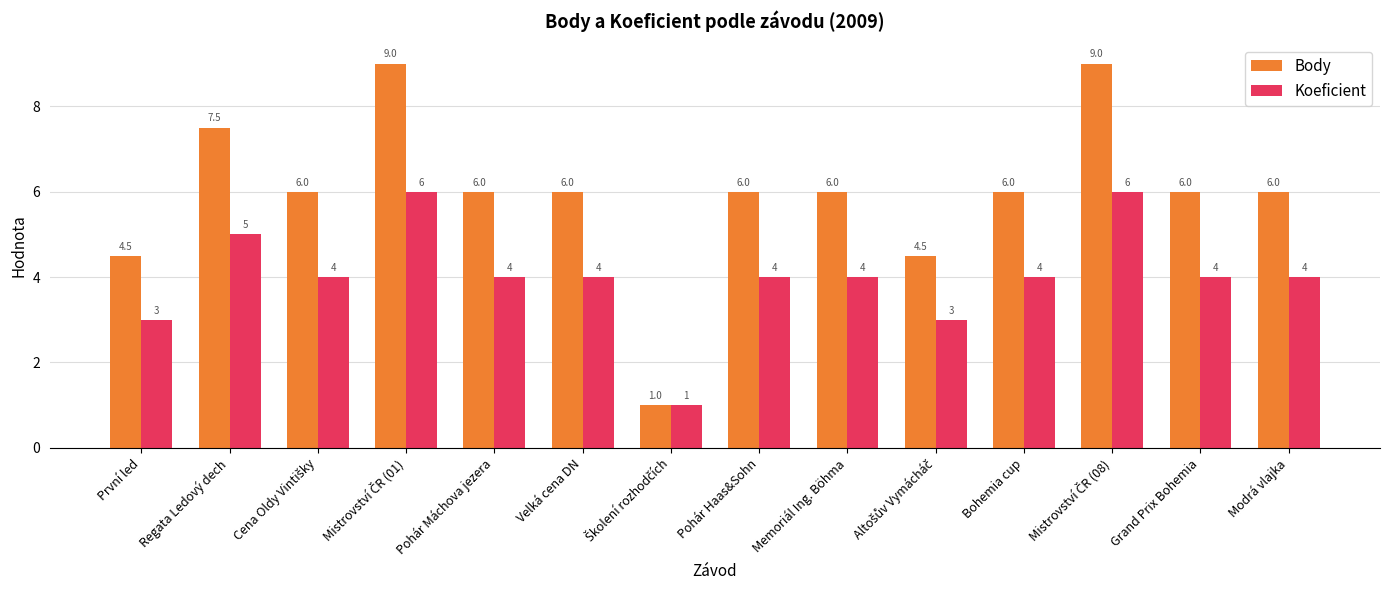

Is the value of Koeficient at Pohár Máchova jezera greater than the value of Body at Pohár Haas&Sohn?

No